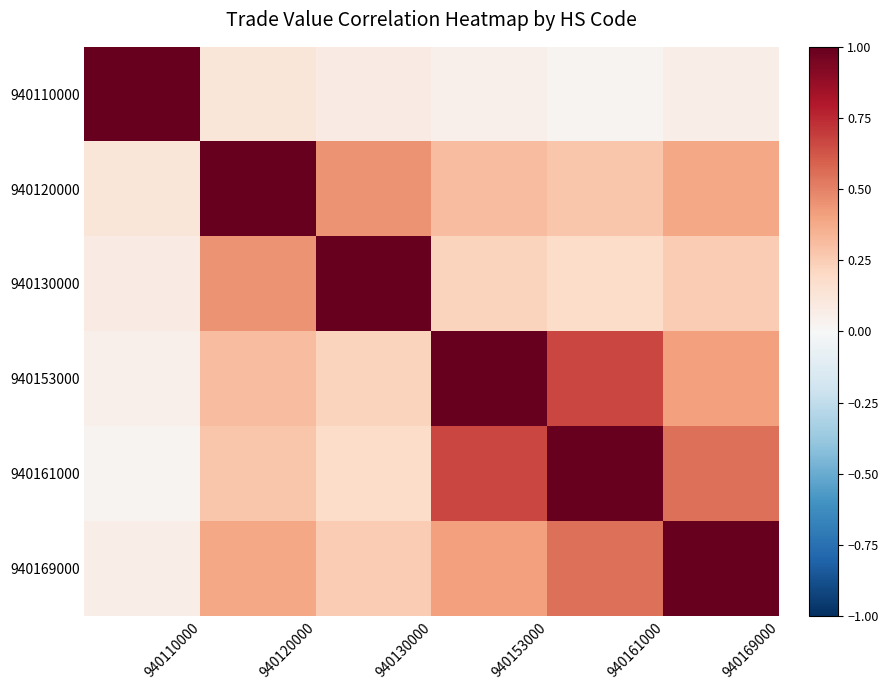

What is the difference between the highest and lowest values at 940130000?

0.9